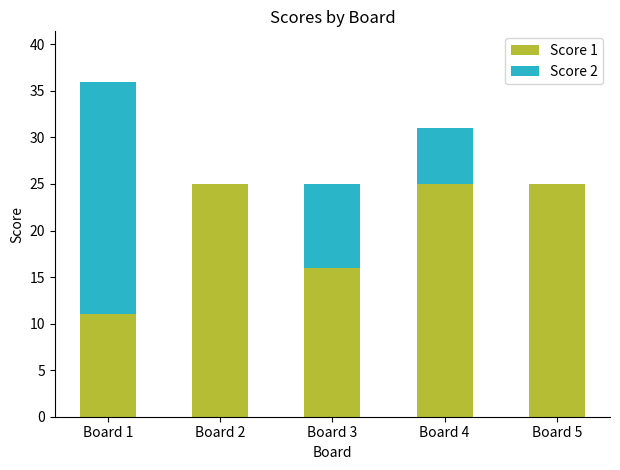

What is the average value of the Score 1 series?

20